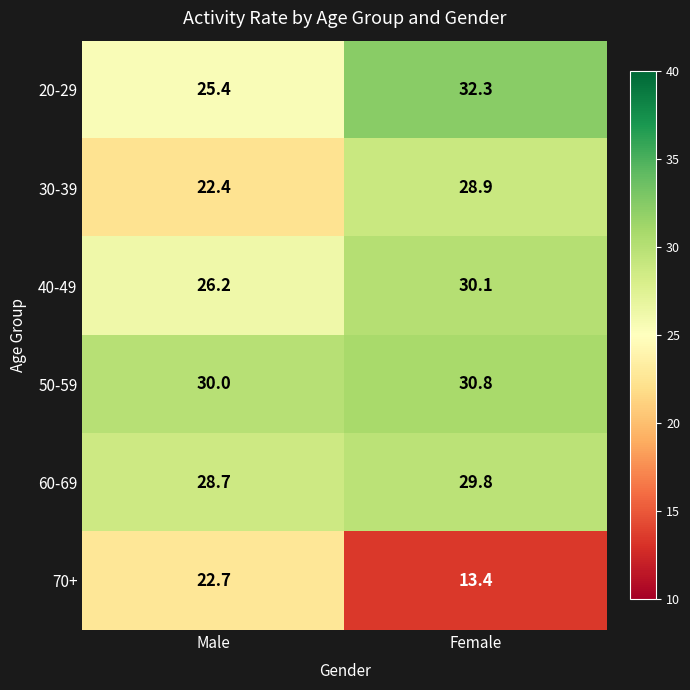

What is the difference between the 30-39 values at Male and Female?

6.5